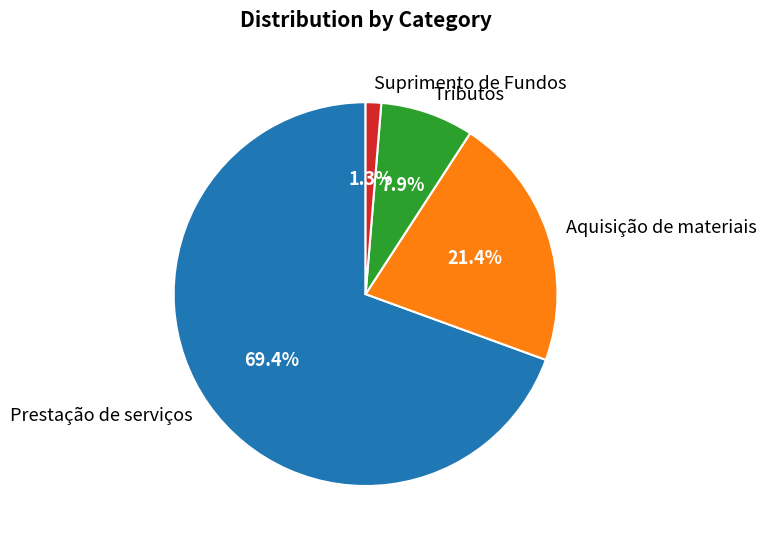

Combined, what portion of the pie is Suprimento de Fundos and Aquisição de materiais?

22.7%